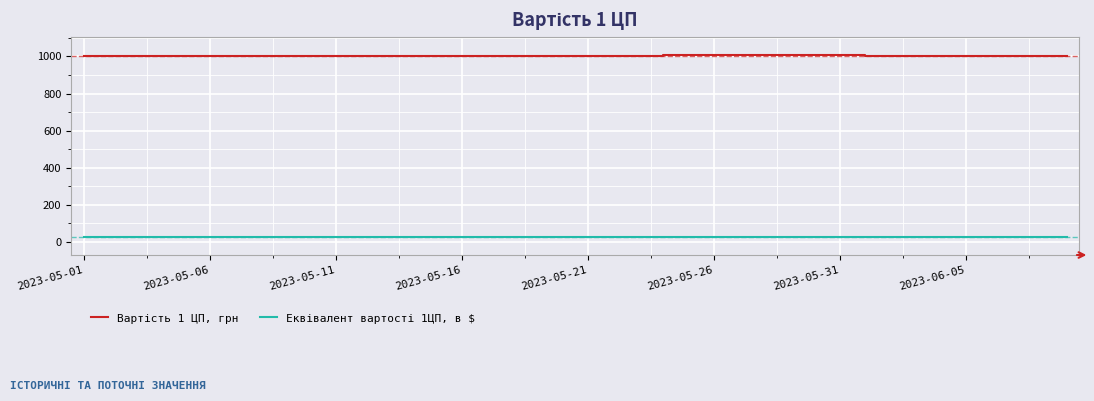

What is the maximum value shown in the chart?

1006.8